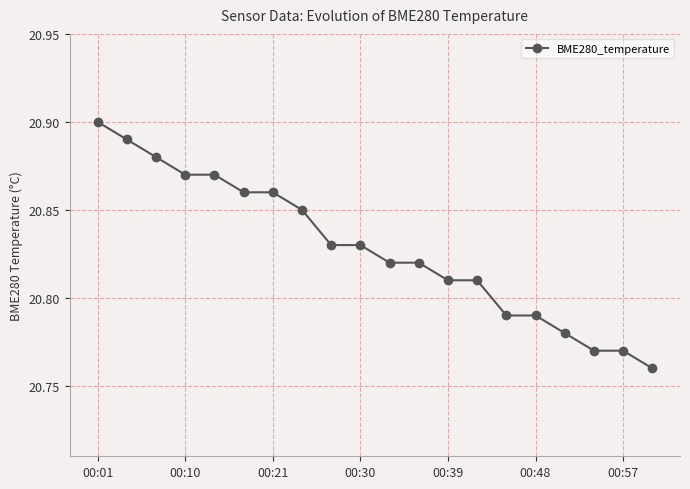

What is the sum of all values?

416.6